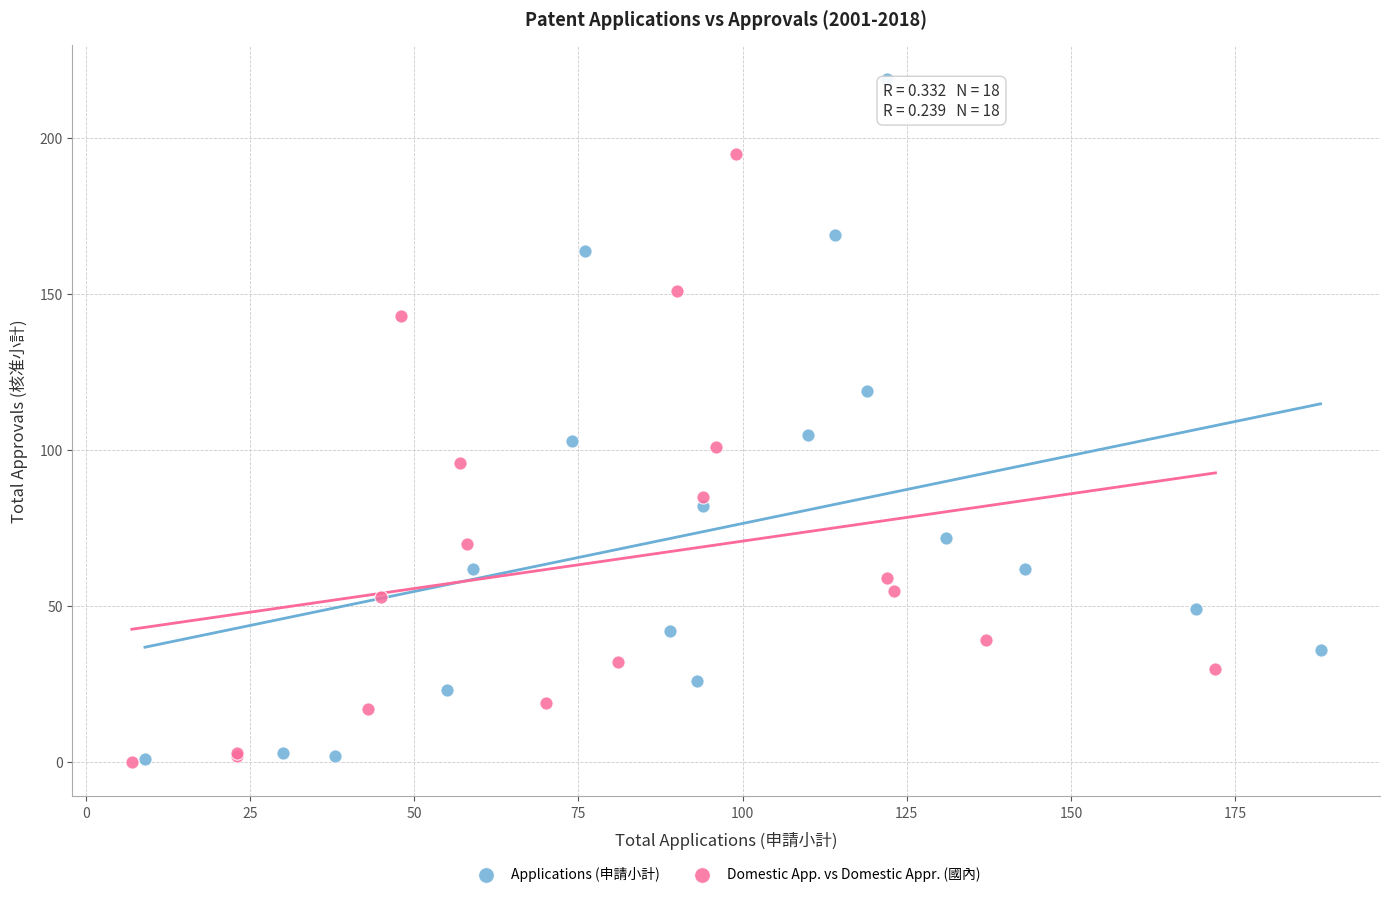

Which series contains the highest Y value?

Applications (申請小計)